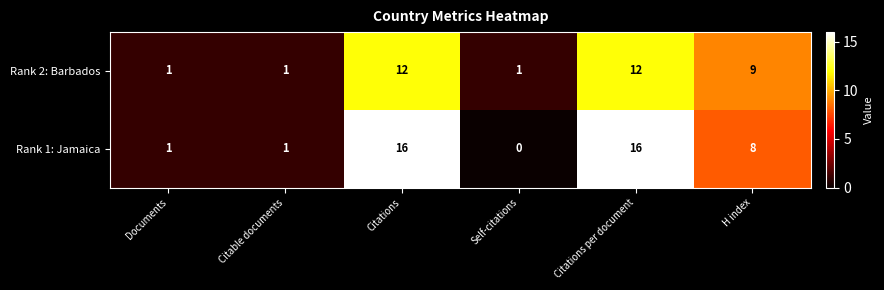

Count the Rank 2: Barbados values in the range 1 to 12.

6